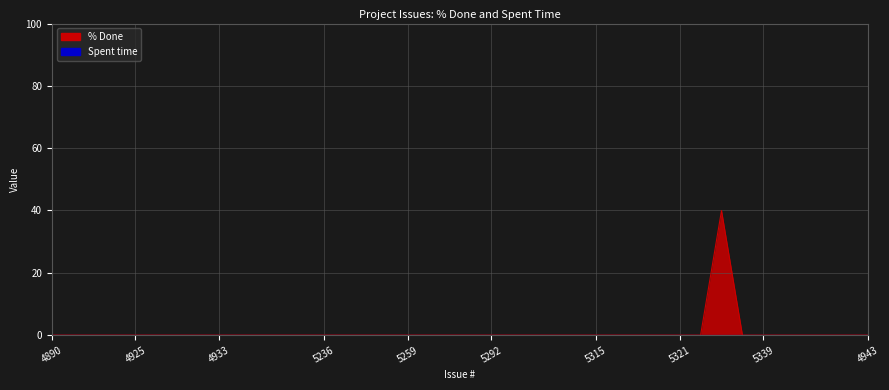

Does the chart have visible grid lines?

Yes